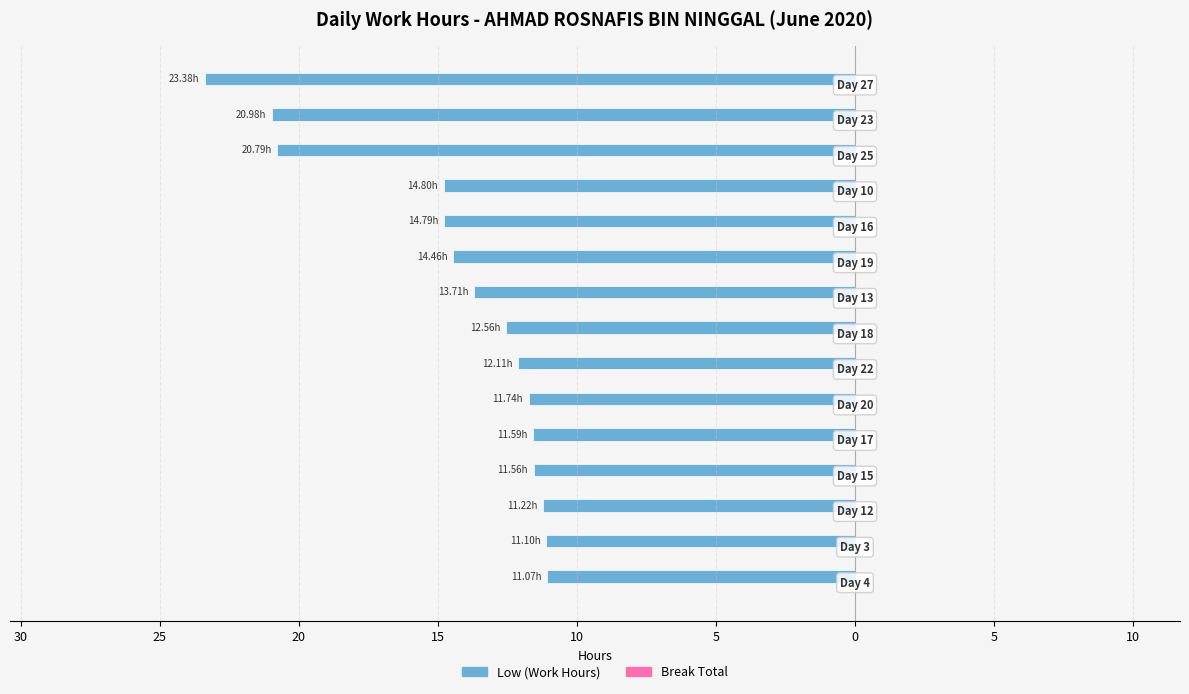

Does the chart contain any negative values?

Yes